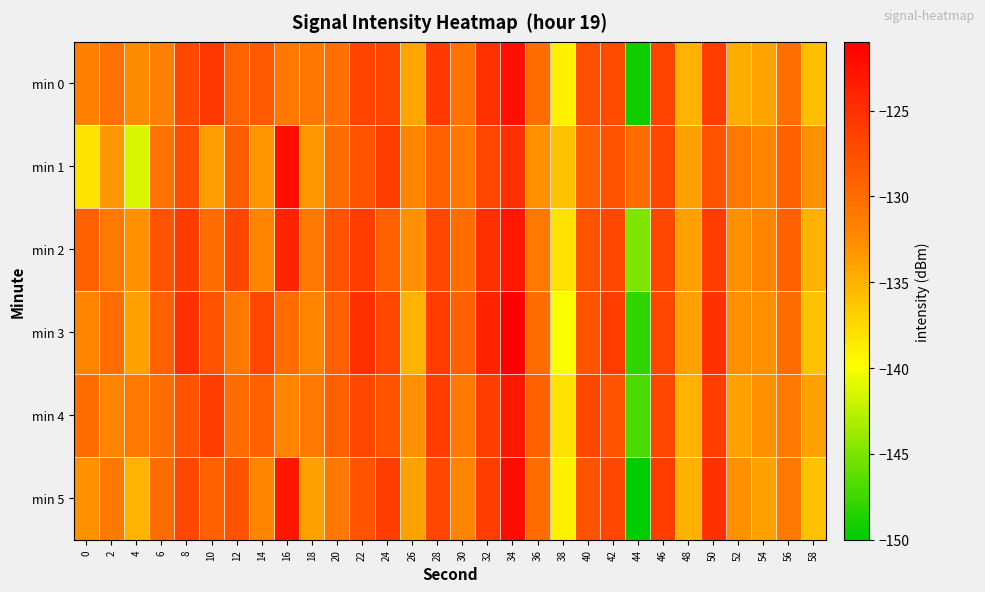

What is the difference between the highest and lowest values at 18?

3.1